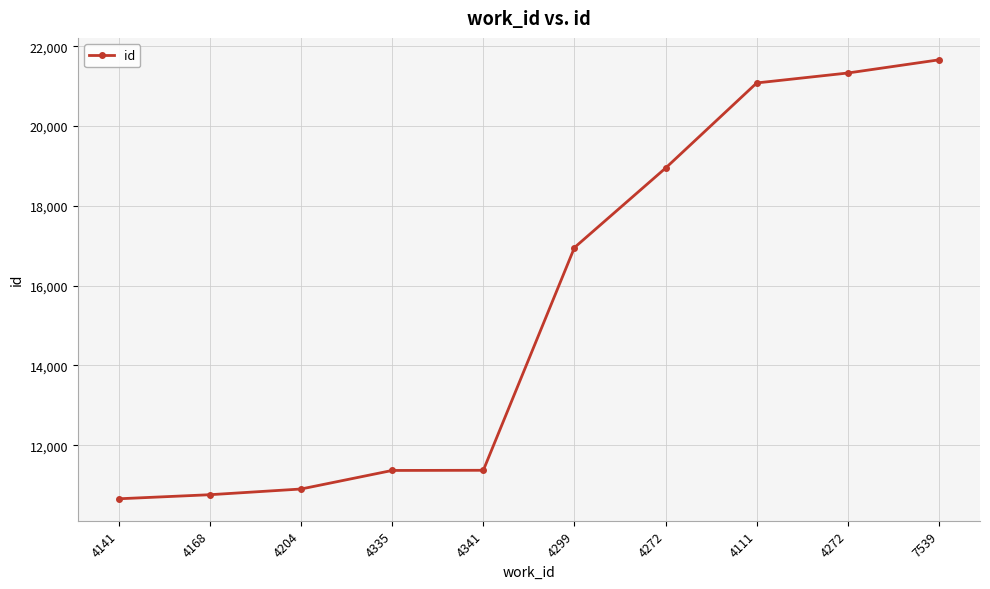

How many categories are shown in the chart?

10